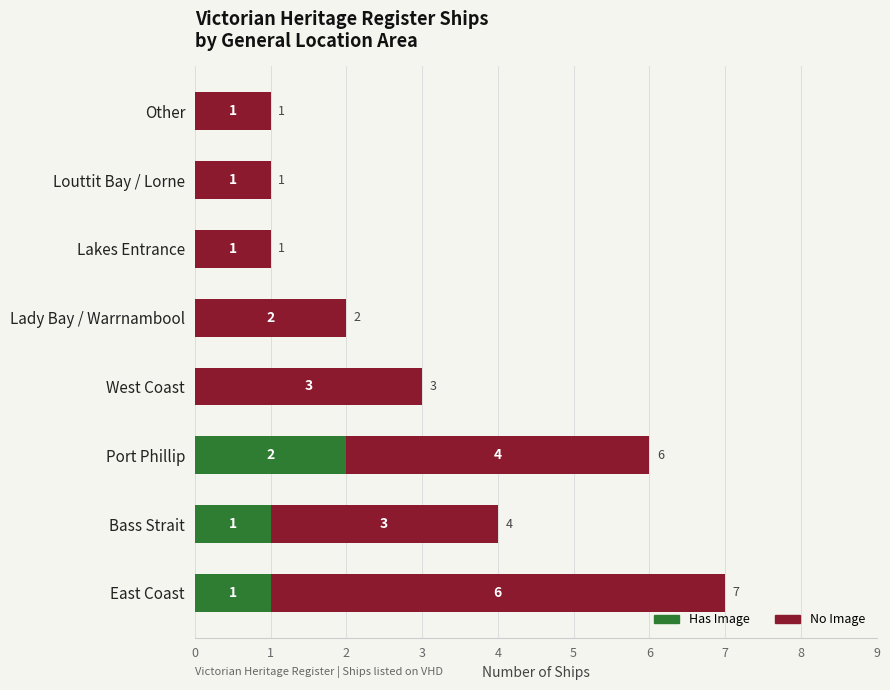

Is it true that Has Image equals -1 at West Coast?

False